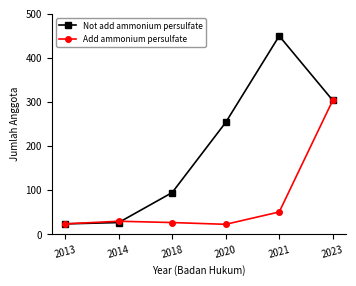

At which category is the sum across all series the highest?

2023